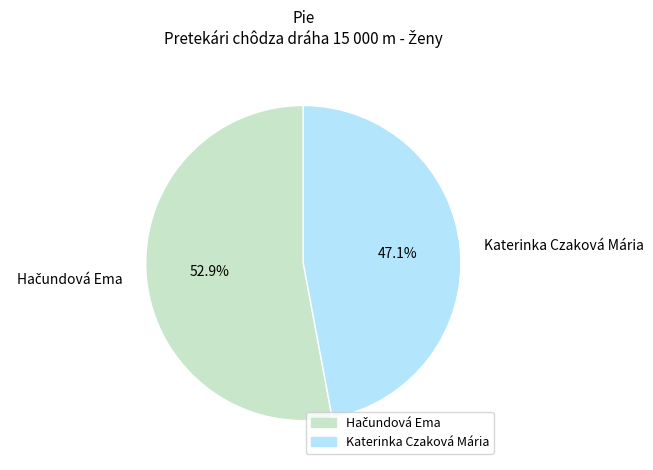

Does Katerinka Czaková Mária represent more than half of the total?

No